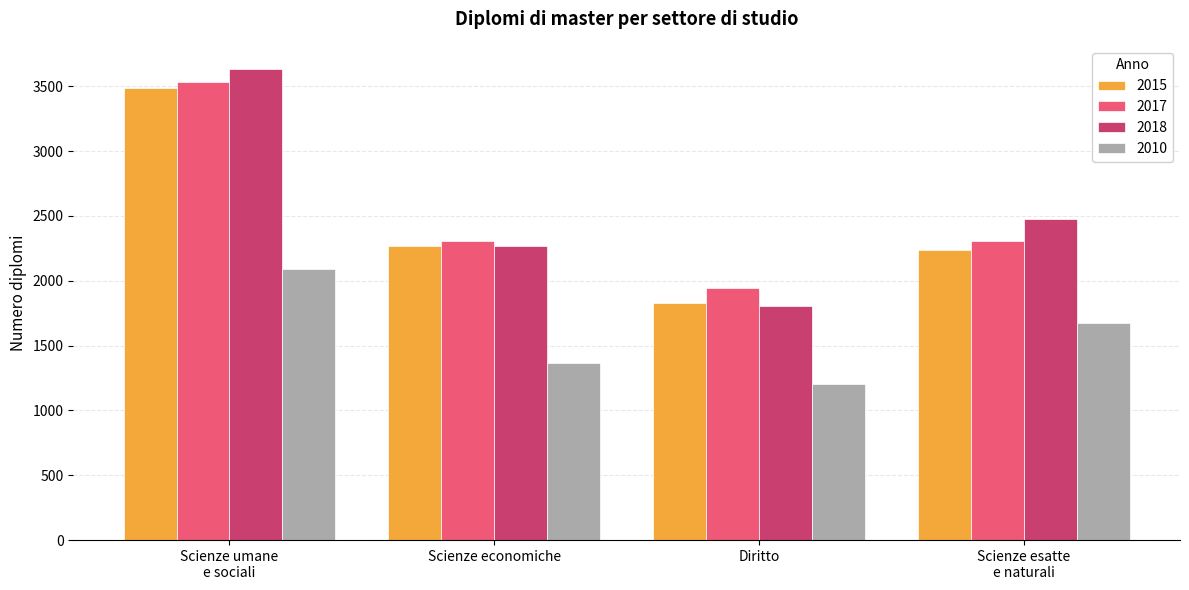

True or false: 2017 has a value of 2659 at Diritto.

False